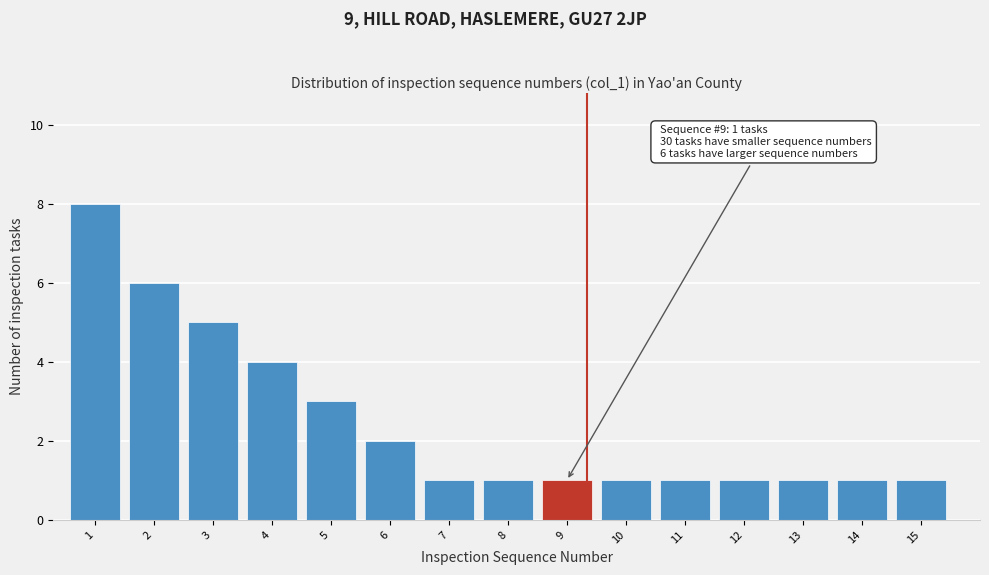

Reading right to left, extract all data points from this chart.

1	1	1	1	1	1	1	1	1	2	3	4	5	6	8